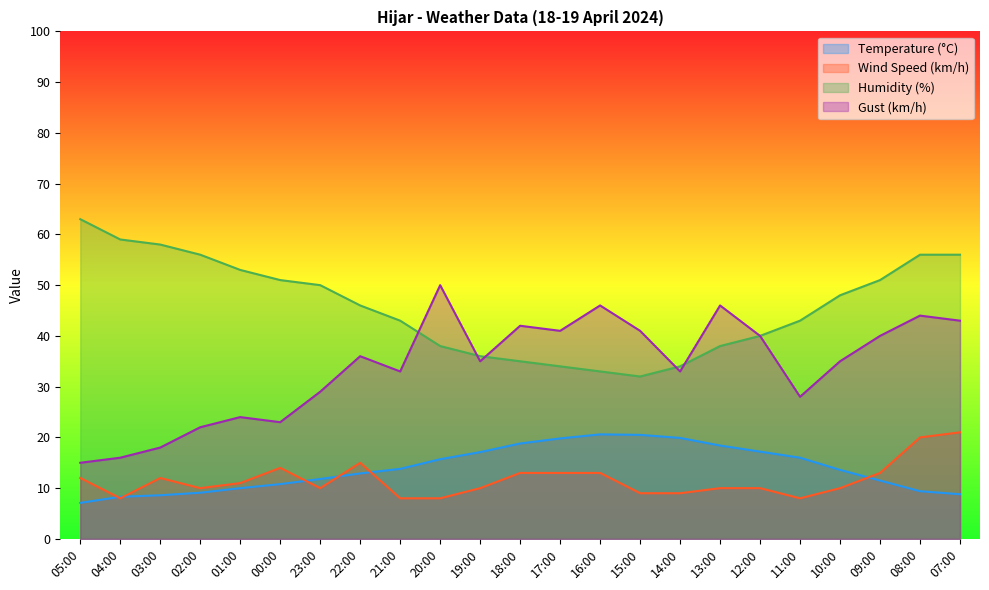

What is the sum of all Temperature (°C) values?

319.7